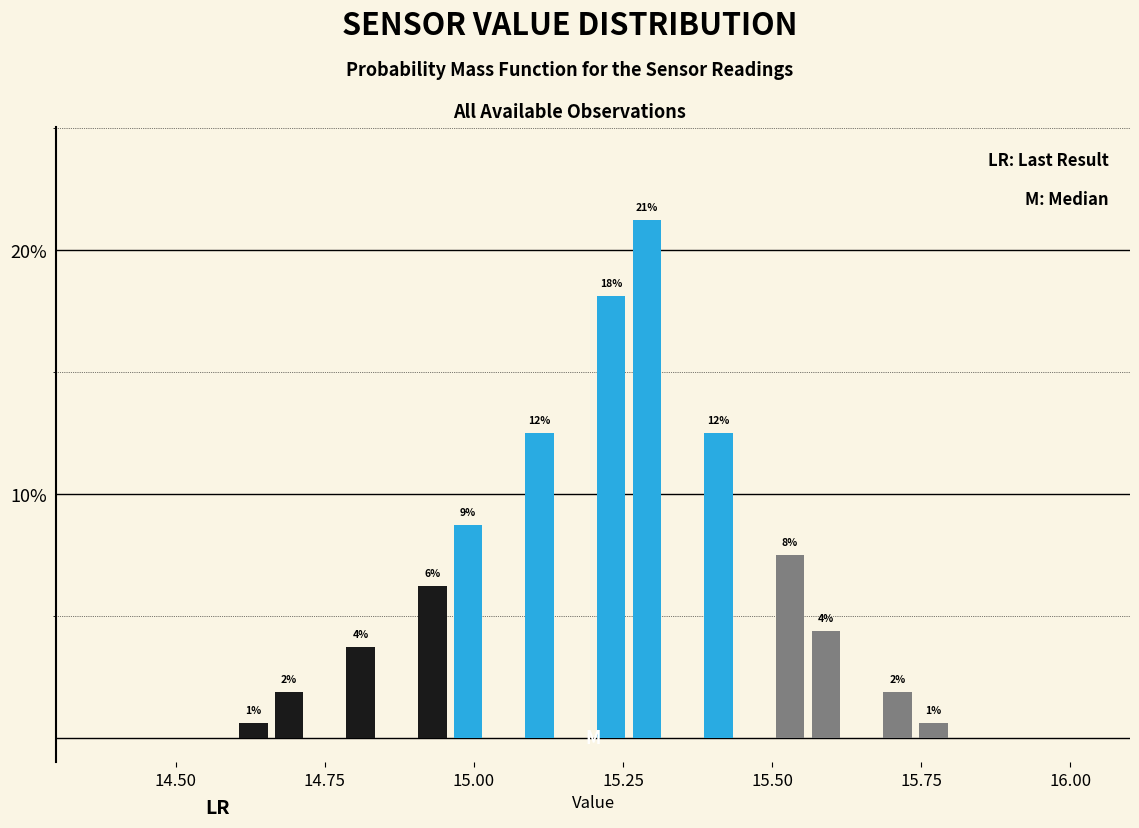

Read against the x-axis, roughly where is the centre of the tallest bar?

15.30